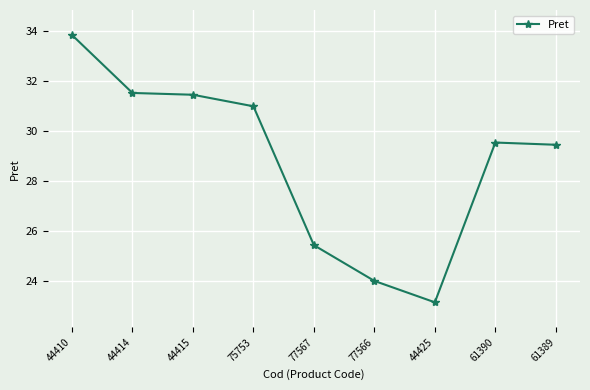

What is the change in value from 44414 to 44425?

-8.4